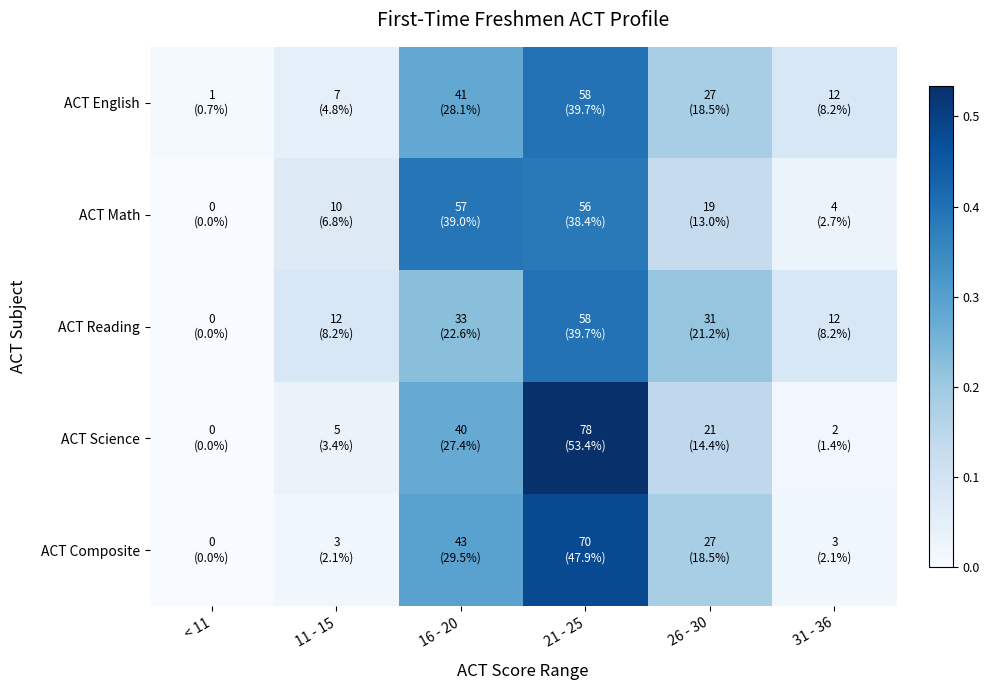

Reading left to right, list all the values displayed in this chart.

ACT English: < 11=0.0	11 - 15=0.0	16 - 20=0.3	21 - 25=0.4	26 - 30=0.2	31 - 36=0.1
ACT Math: < 11=0.0	11 - 15=0.1	16 - 20=0.4	21 - 25=0.4	26 - 30=0.1	31 - 36=0.0
ACT Reading: < 11=0.0	11 - 15=0.1	16 - 20=0.2	21 - 25=0.4	26 - 30=0.2	31 - 36=0.1
ACT Science: < 11=0.0	11 - 15=0.0	16 - 20=0.3	21 - 25=0.5	26 - 30=0.1	31 - 36=0.0
ACT Composite: < 11=0.0	11 - 15=0.0	16 - 20=0.3	21 - 25=0.5	26 - 30=0.2	31 - 36=0.0